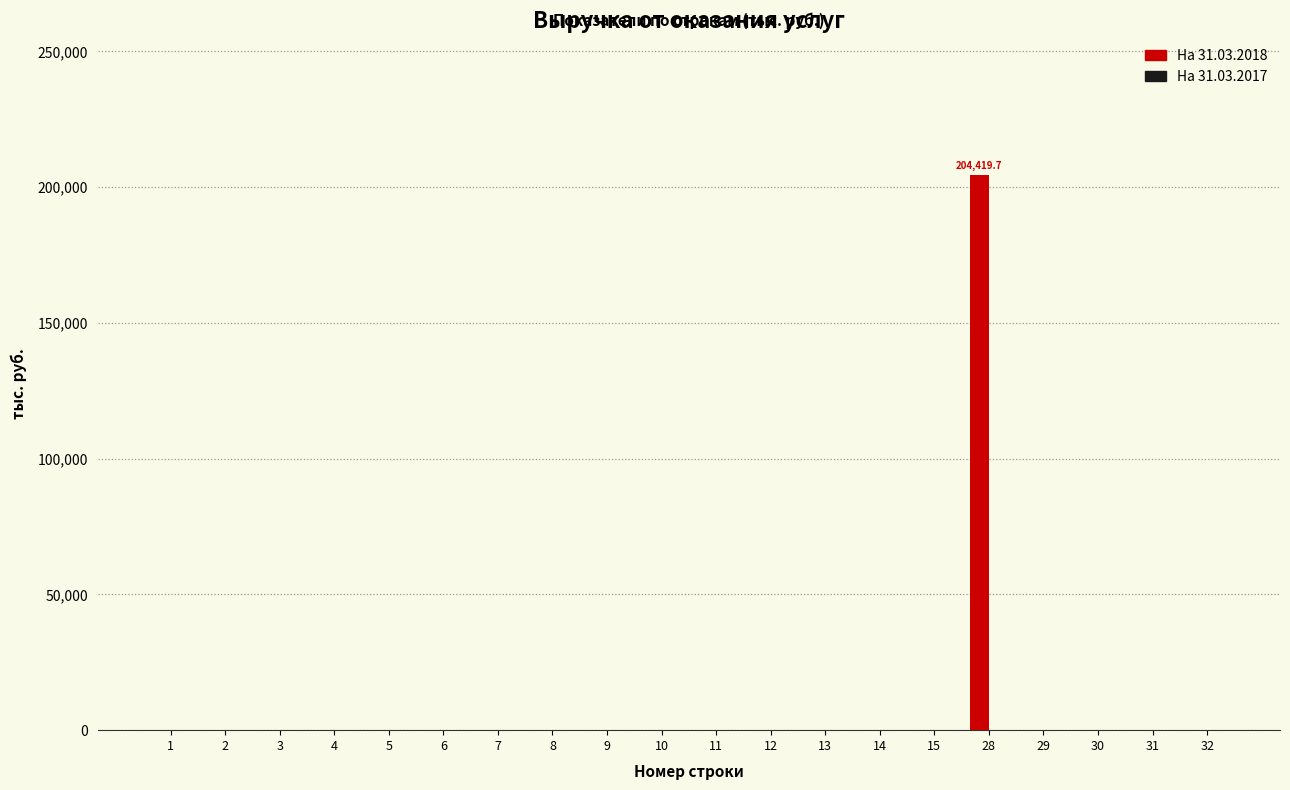

Reading left to right, what are all the values shown in this chart?

1=0.0	2=0.0	3=0.0	4=0.0	5=0.0	6=0.0	7=0.0	8=0.0	9=0.0	10=0.0	11=0.0	12=0.0	13=0.0	14=0.0	15=0.0	28=204419.7	29=0.0	30=0.0	31=0.0	32=0.0